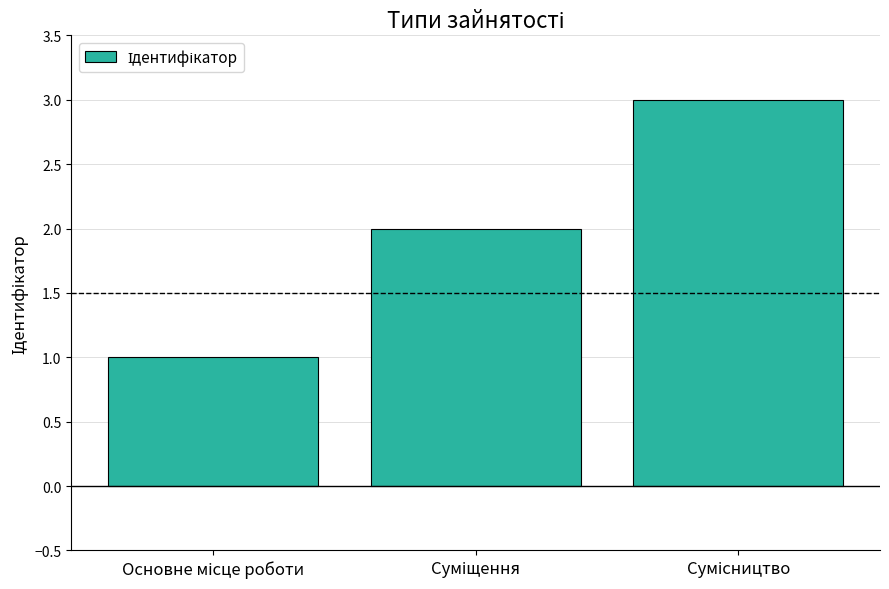

What is the minimum value shown in the chart?

1